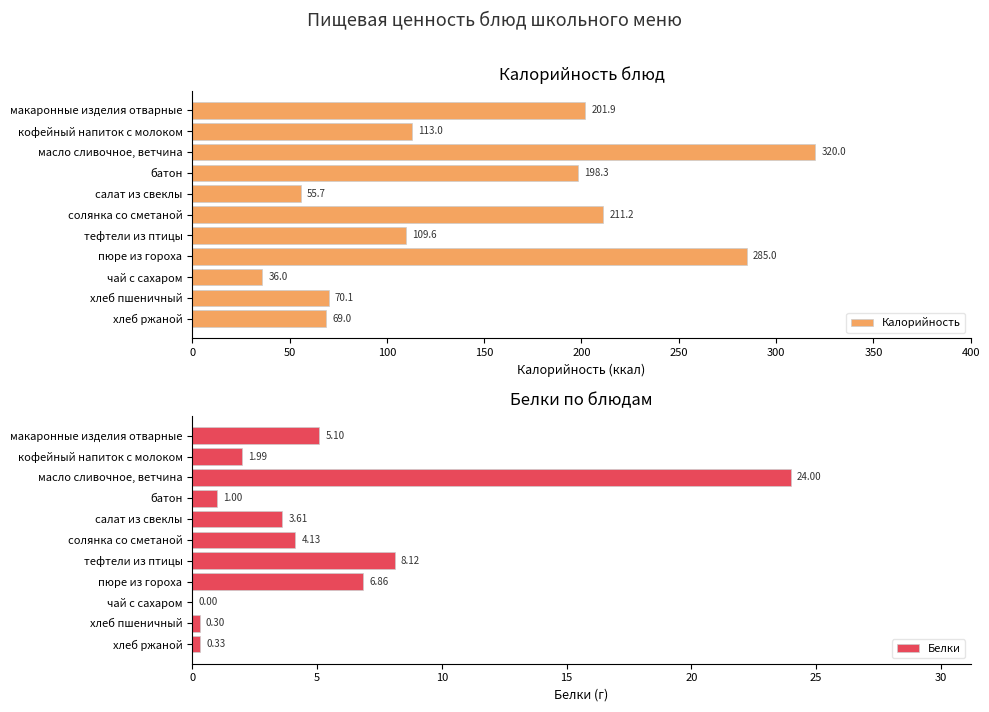

Where is Белки nearest to the value 12?

тефтели из птицы